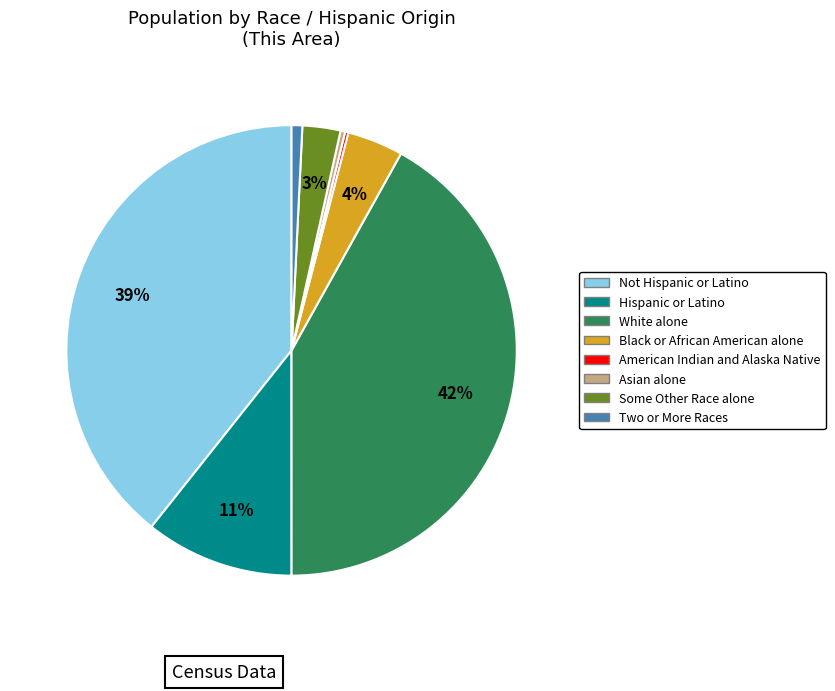

Between Not Hispanic or Latino and White alone, which is larger?

White alone